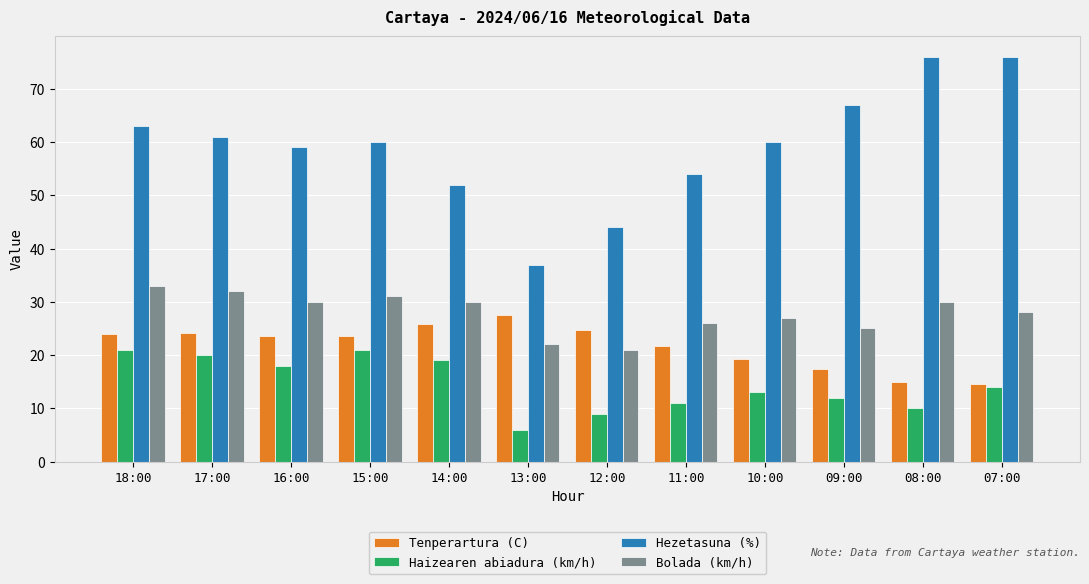

Which series has the largest range (max minus min)?

Hezetasuna (%)